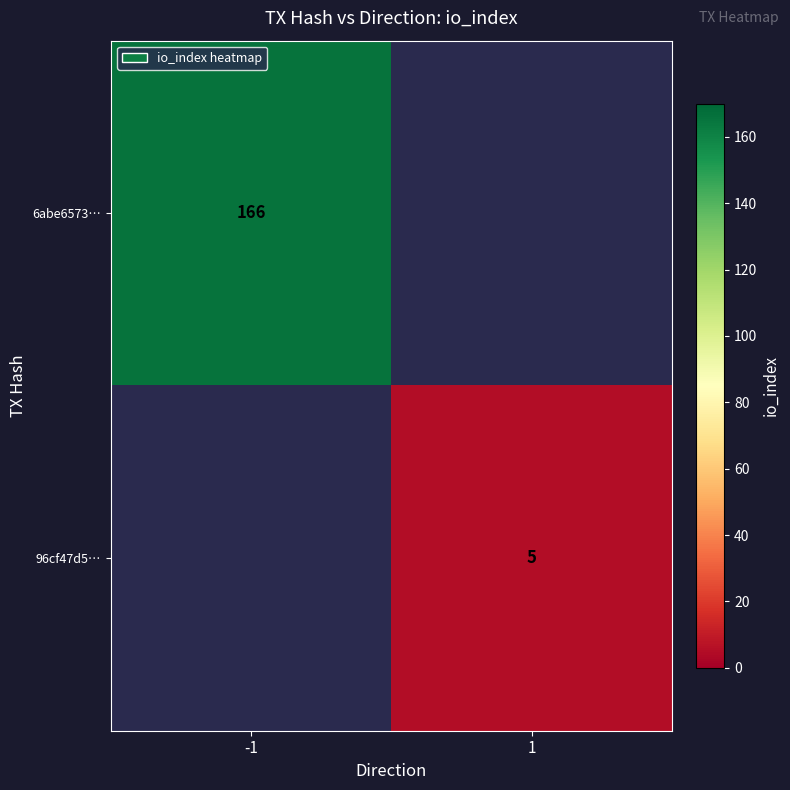

The 96cf47d5… series shows 5 at 1. True or false?

True